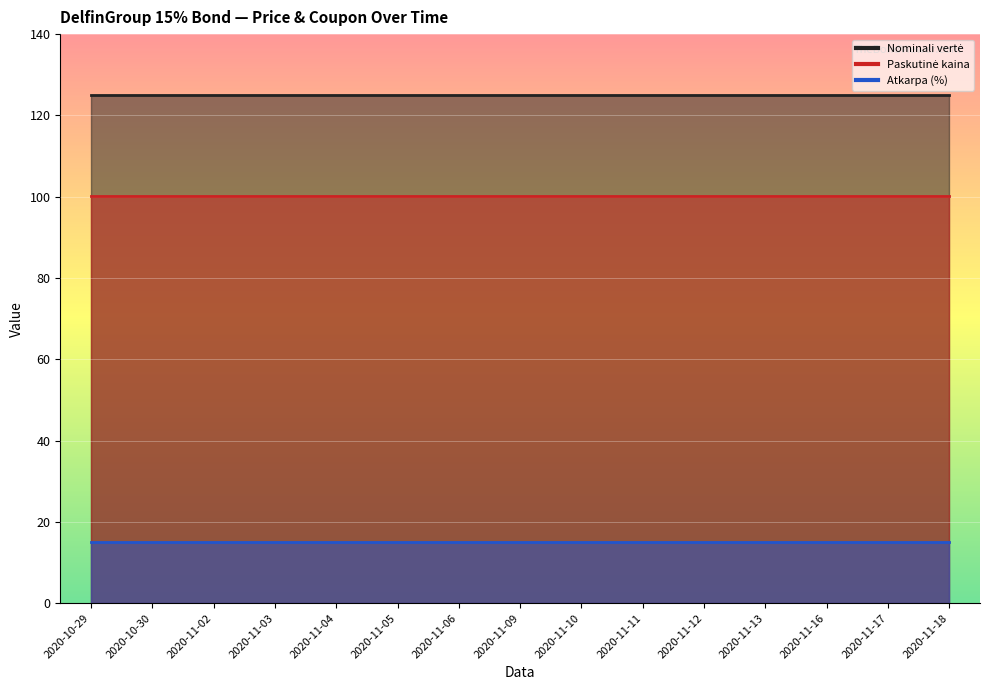

Between 2020-11-06 and 2020-11-11, which series saw the biggest shift?

Nominali vertė